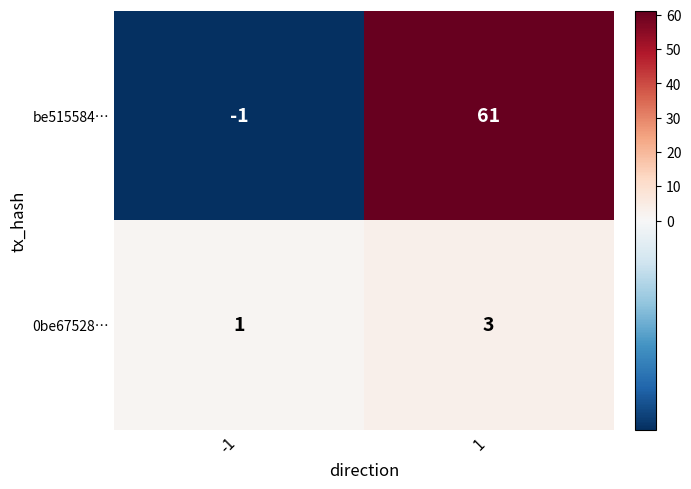

List the labels in order of be515584… value, smallest first.

-1, 1